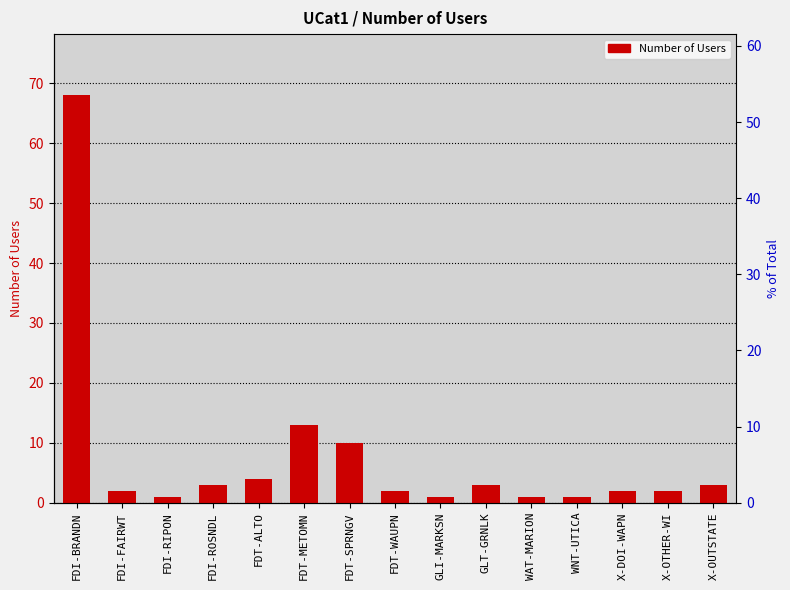

List the labels in order of value, smallest first.

FDI-RIPON, GLI-MARKSN, WAT-MARION, WNT-UTICA, FDI-FAIRWT, FDT-WAUPN, X-DOI-WAPN, X-OTHER-WI, FDI-ROSNDL, GLT-GRNLK, X-OUTSTATE, FDT-ALTO, FDT-SPRNGV, FDT-METOMN, FDI-BRANDN